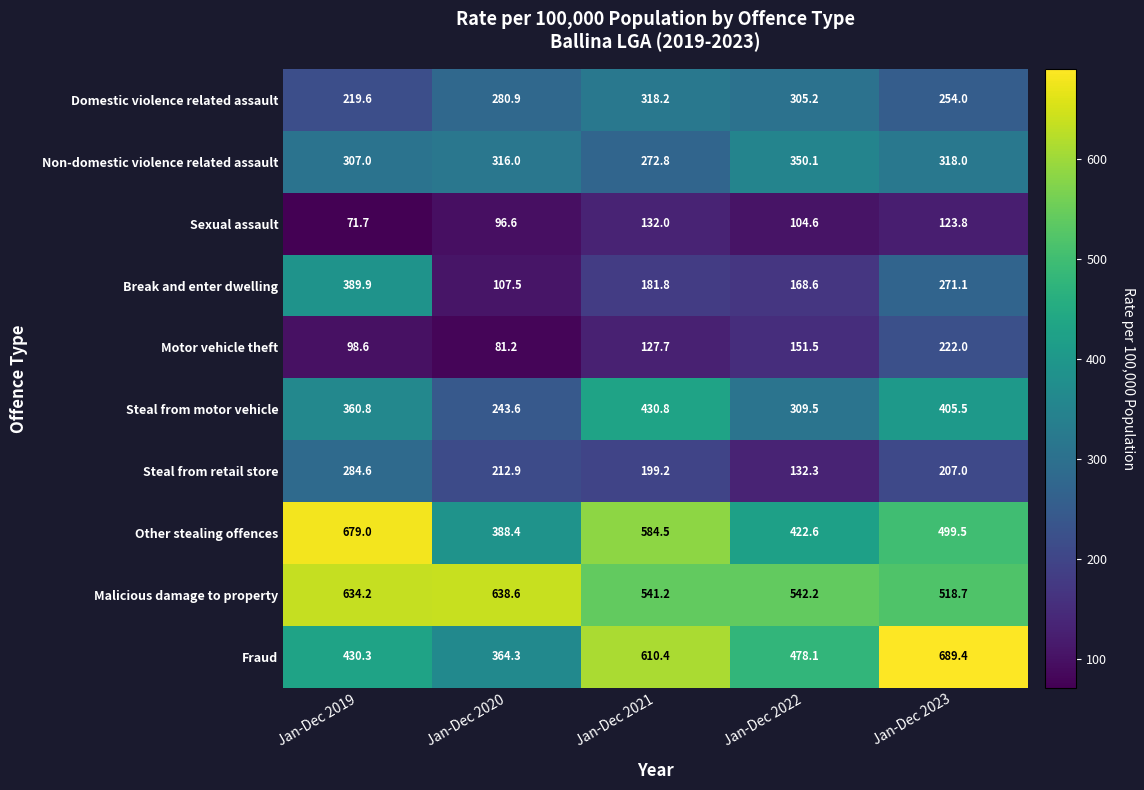

Which series has the widest spread of values?

Fraud